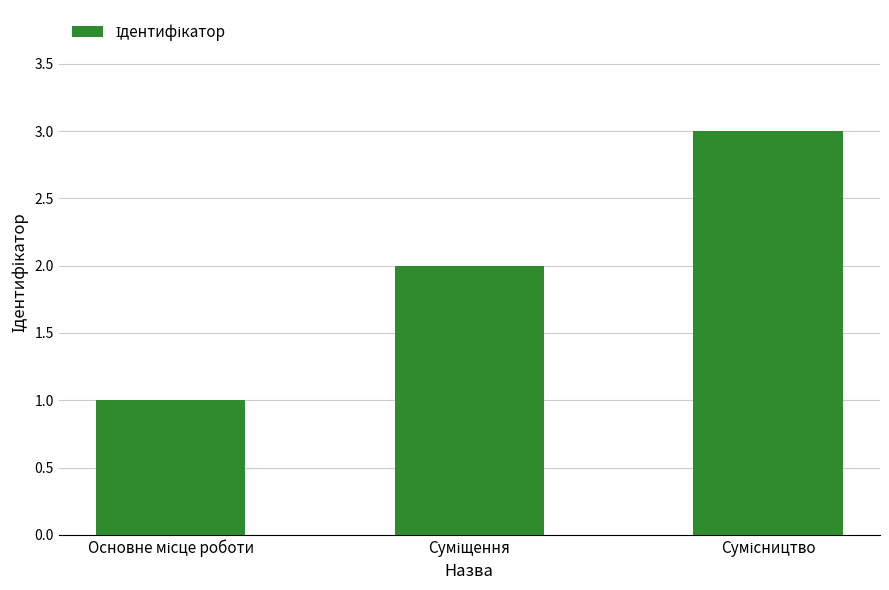

Reading left to right, list all the values displayed in this chart.

1	2	3